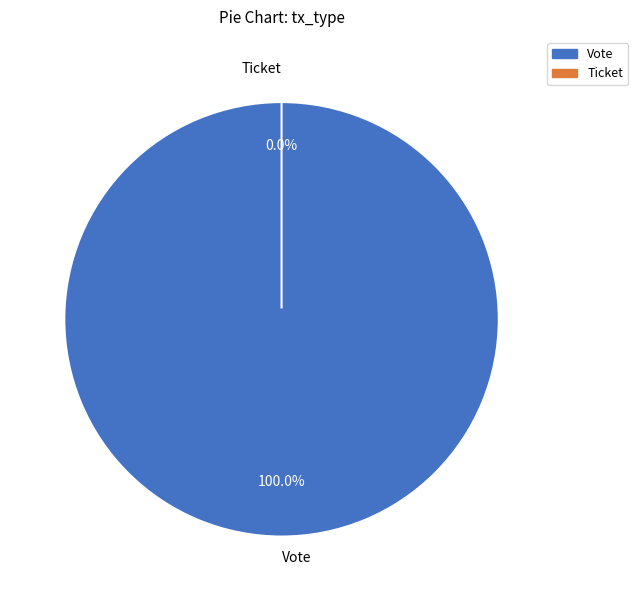

To the nearest percent, what is the difference between the largest and smallest slice percentages?

100%